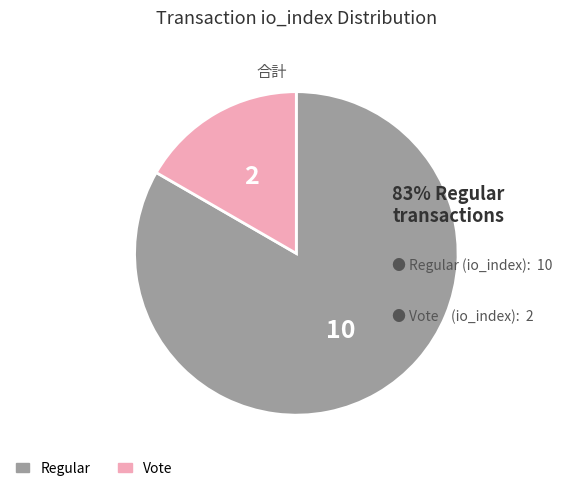

Is there a majority slice in this chart?

Yes